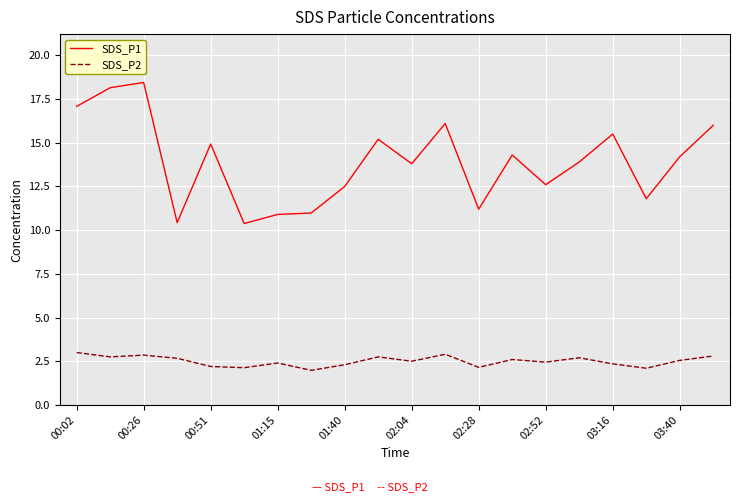

Which series has the largest total across all categories?

SDS_P1